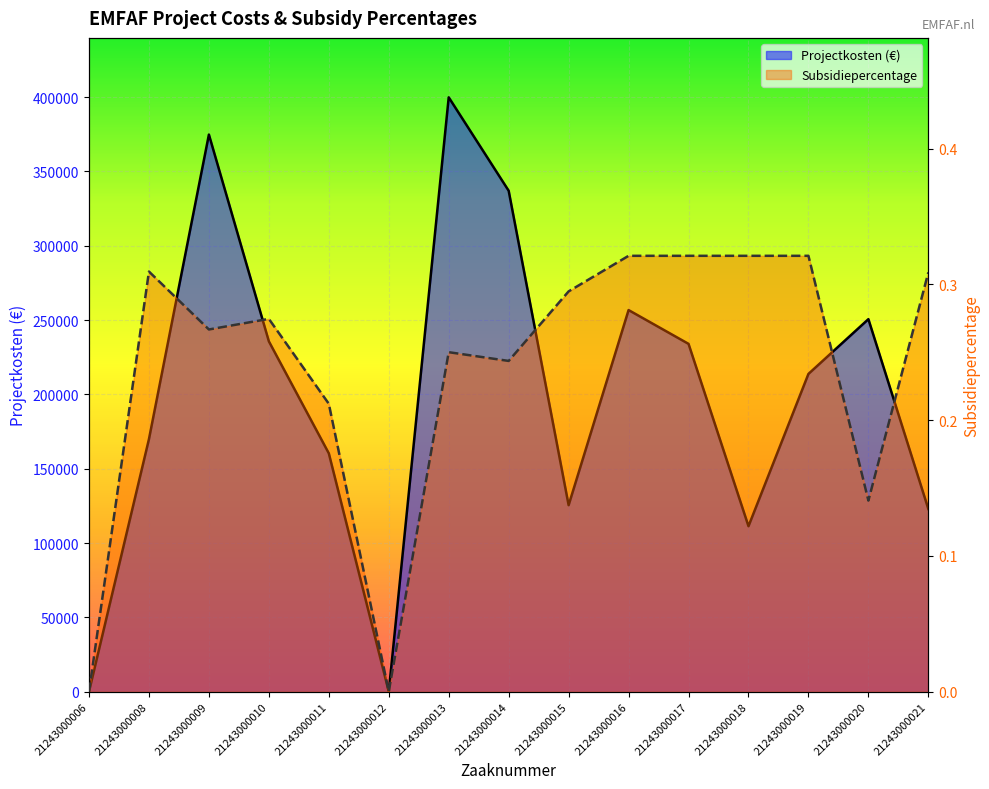

The value of Projectkosten (€) at 21243000016 is 256718.5. True or false?

True